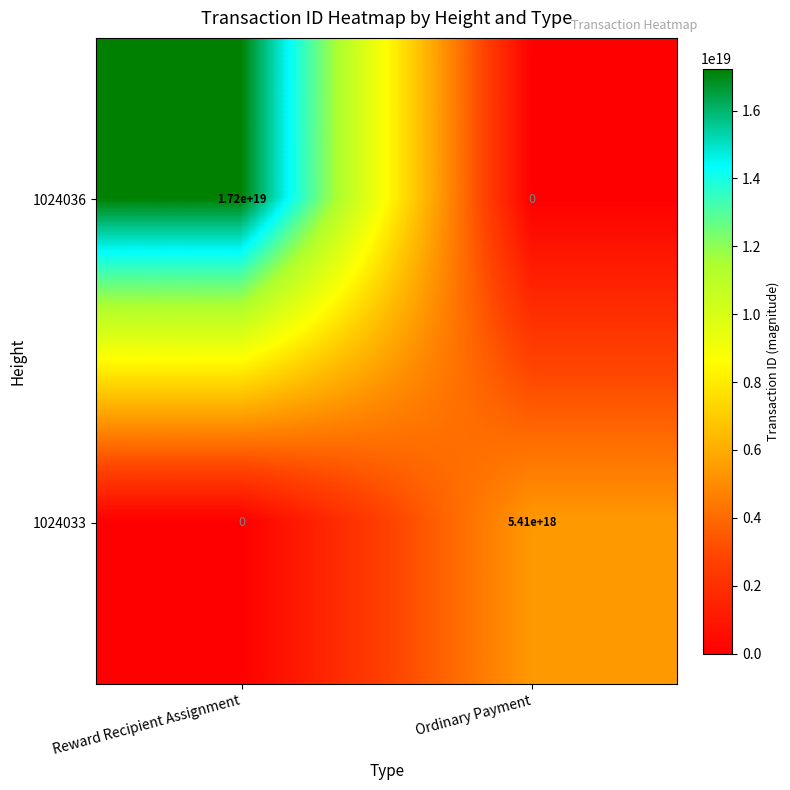

Where is 1024033 nearest to the value 2705000000000000000?

Reward Recipient Assignment